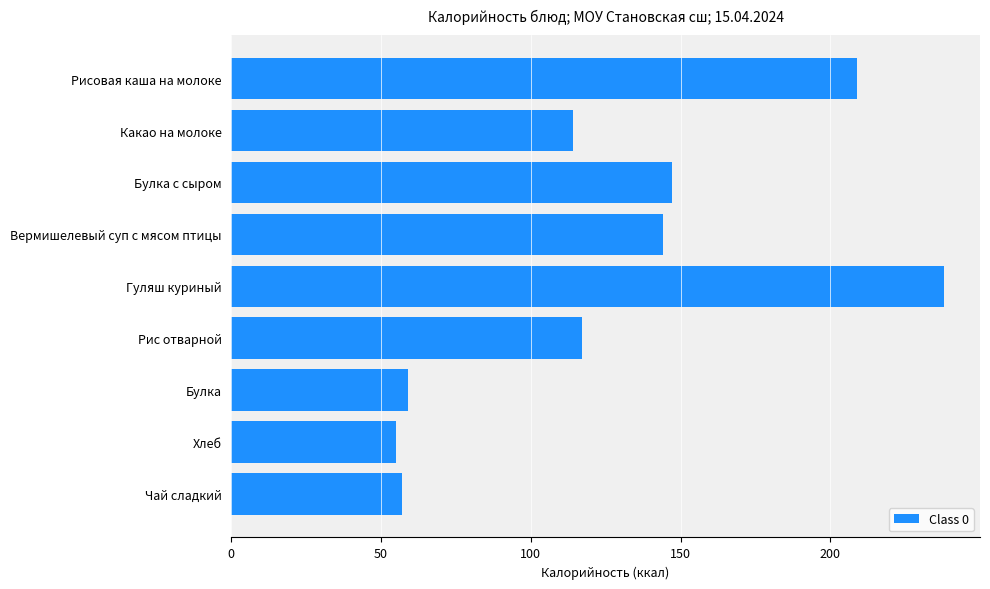

What is the ratio of the value at Булка to the value at Булка с сыром?

0.4